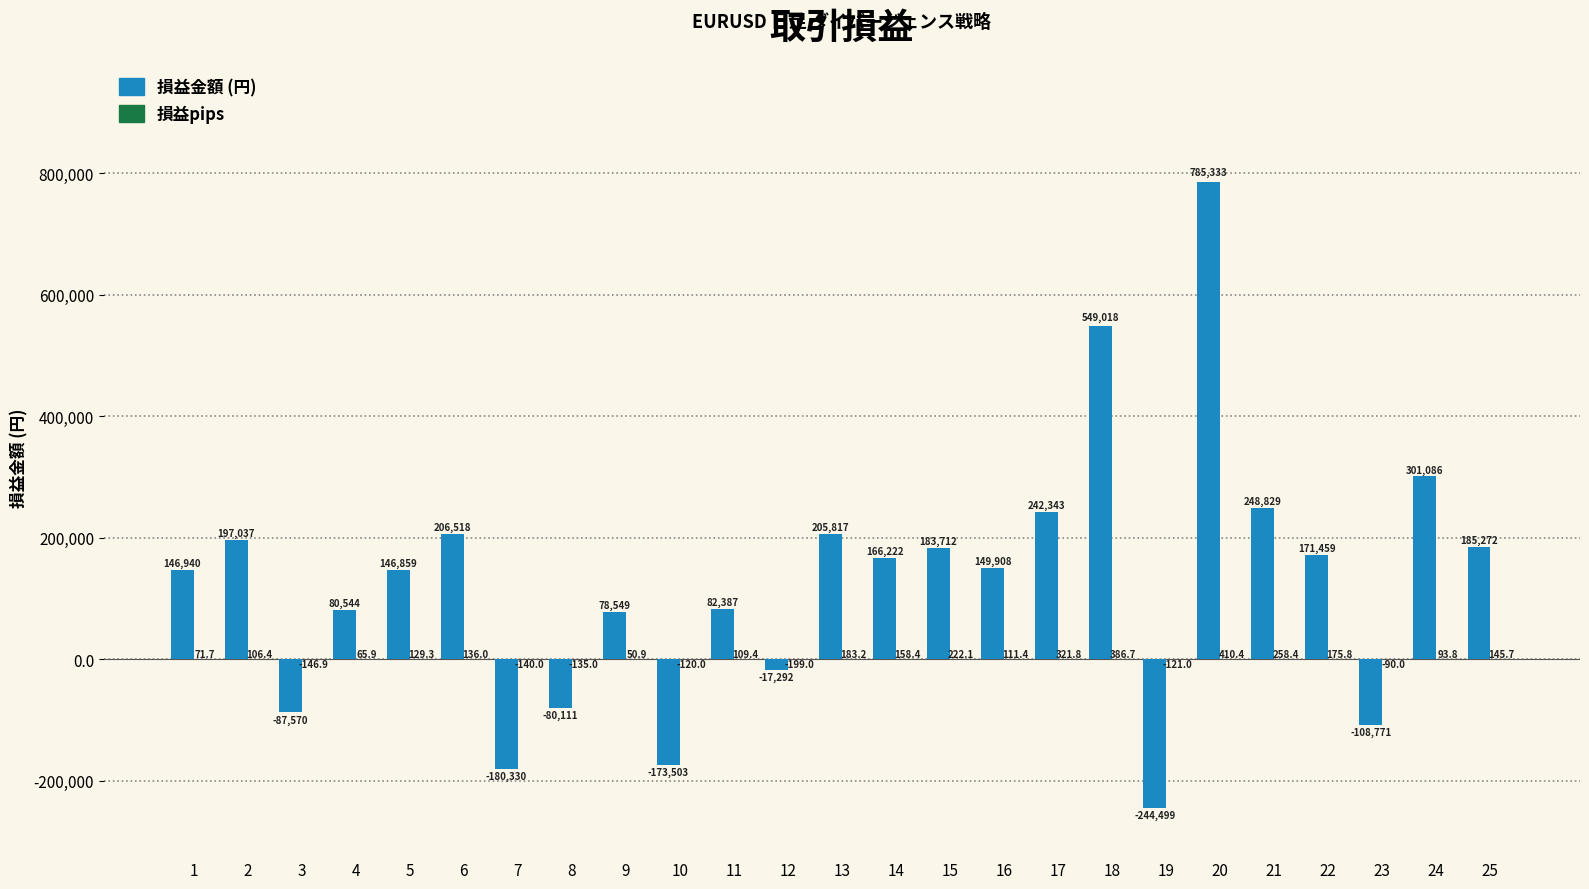

At which category is the sum across all series the highest?

20